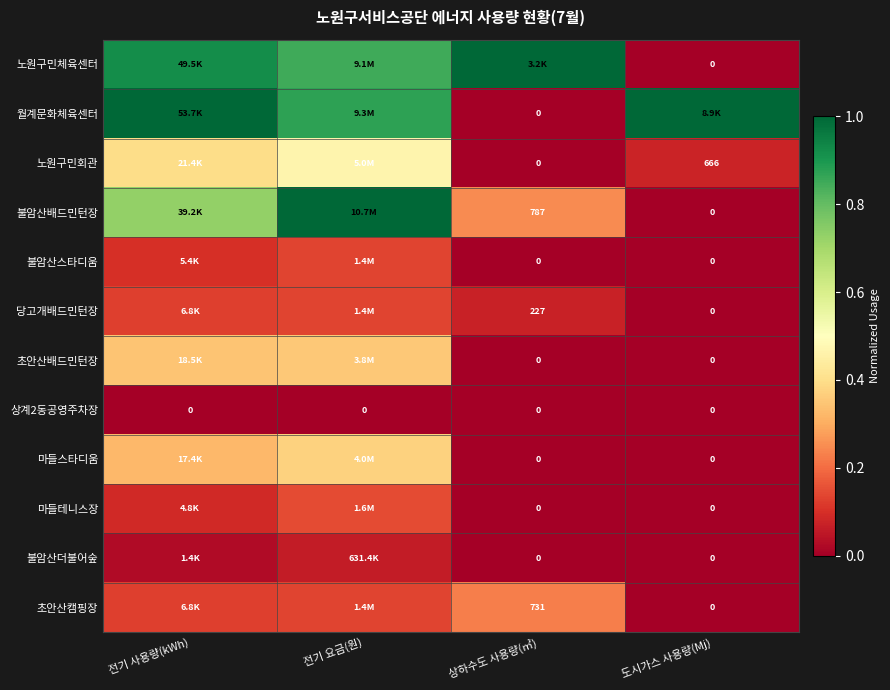

At 도시가스 사용량(Mj), list the series in order from smallest to largest.

노원구민체육센터, 불암산배드민턴장, 불암산스타디움, 당고개배드민턴장, 초안산배드민턴장, 상계2동공영주차장, 마들스타디움, 마들테니스장, 불암산더불어숲, 초안산캠핑장, 노원구민회관, 월계문화체육센터